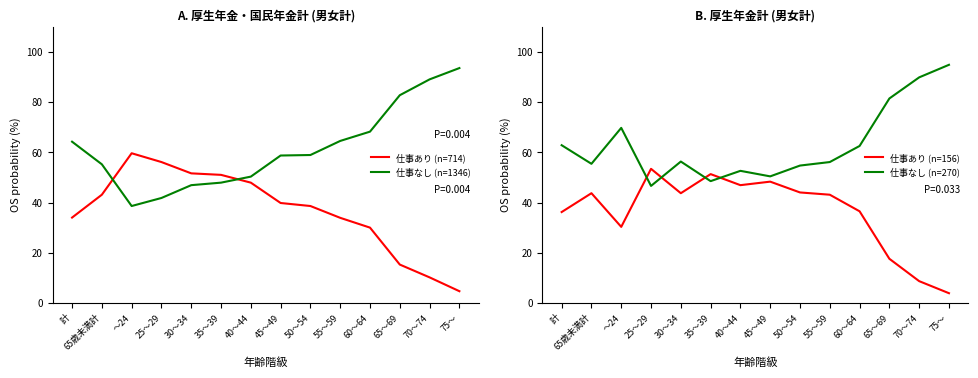

Count the number of categories in the chart.

14